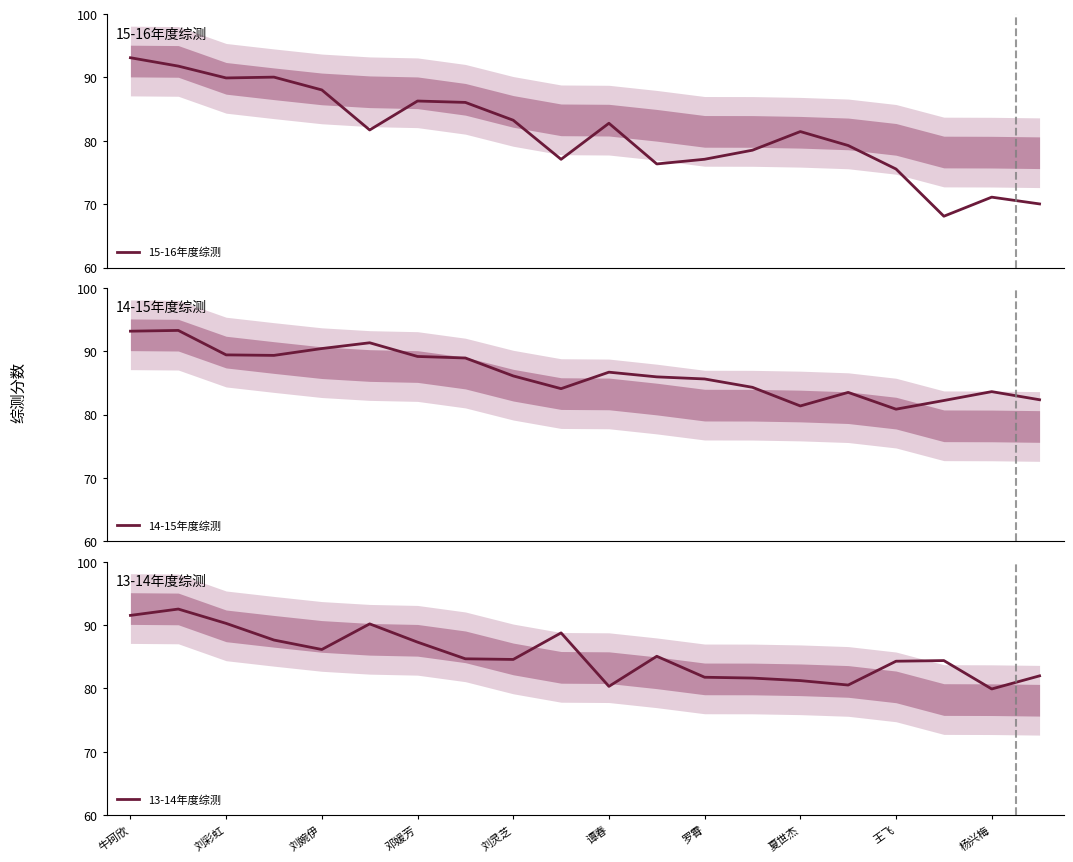

What is the minimum value shown in the chart?

68.1